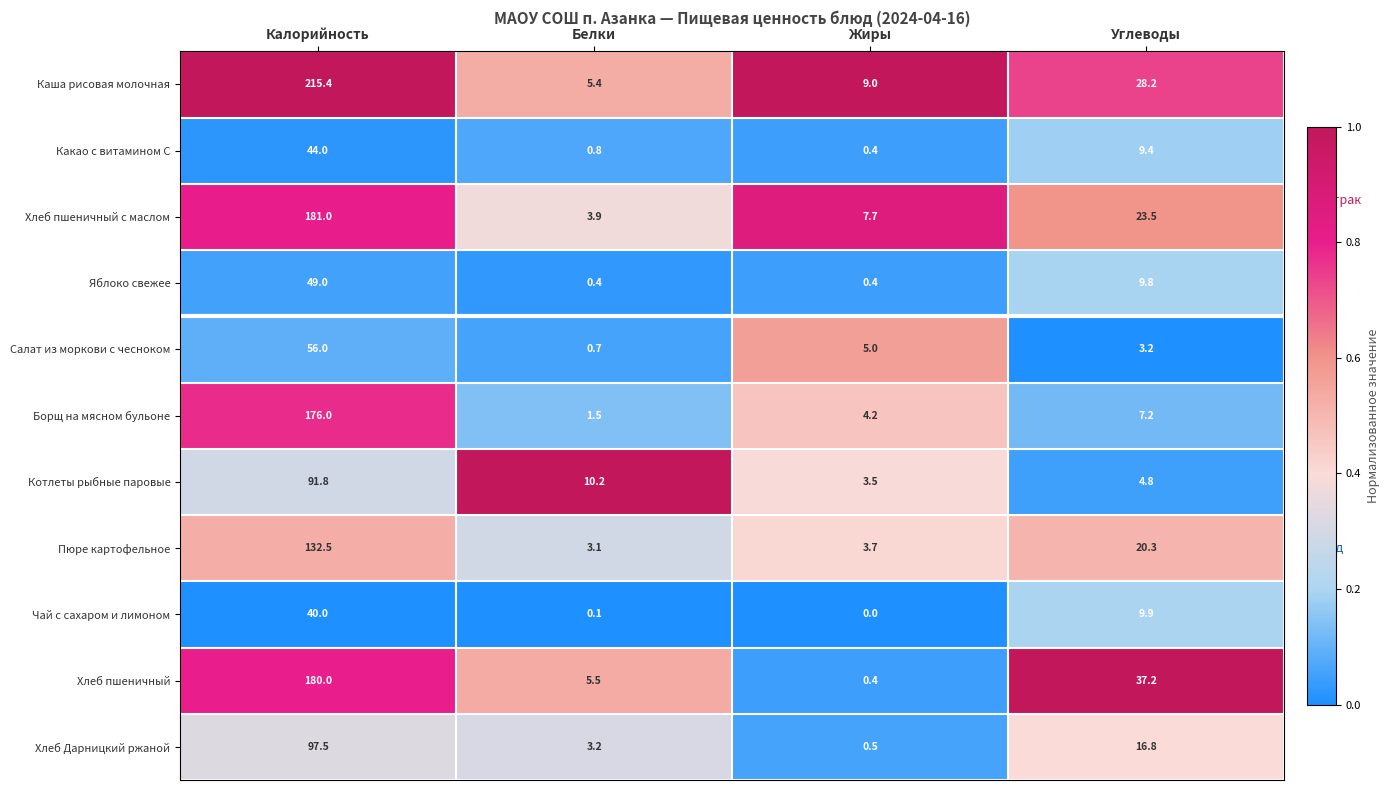

True or false: Салат из моркови с чесноком has a value of 7.1 at Жиры.

False